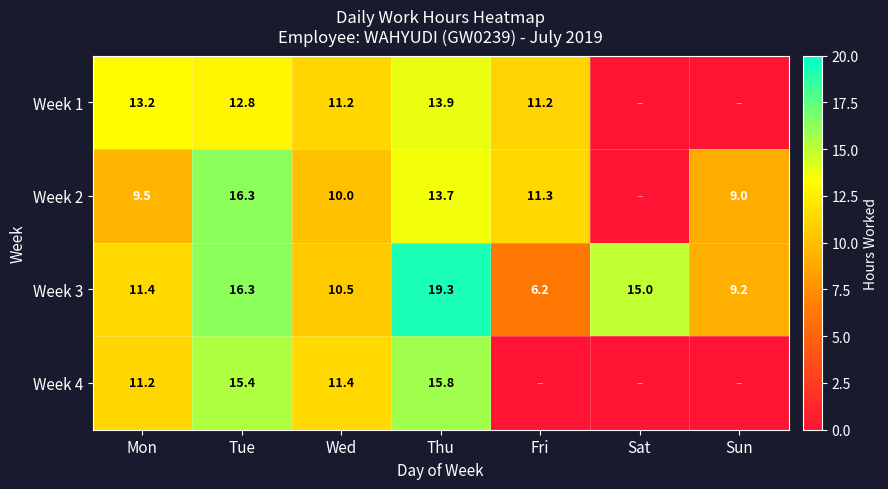

The value of Week 3 at Mon is 5.1. True or false?

False